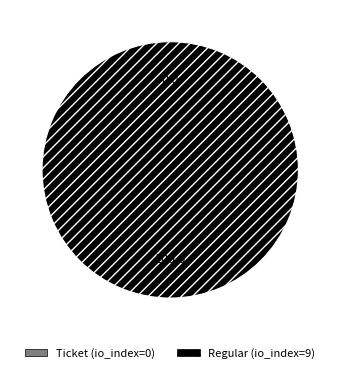

To the nearest percent, what is the difference between the Ticket (io_index=0) and Regular (io_index=9) slice percentages?

100%